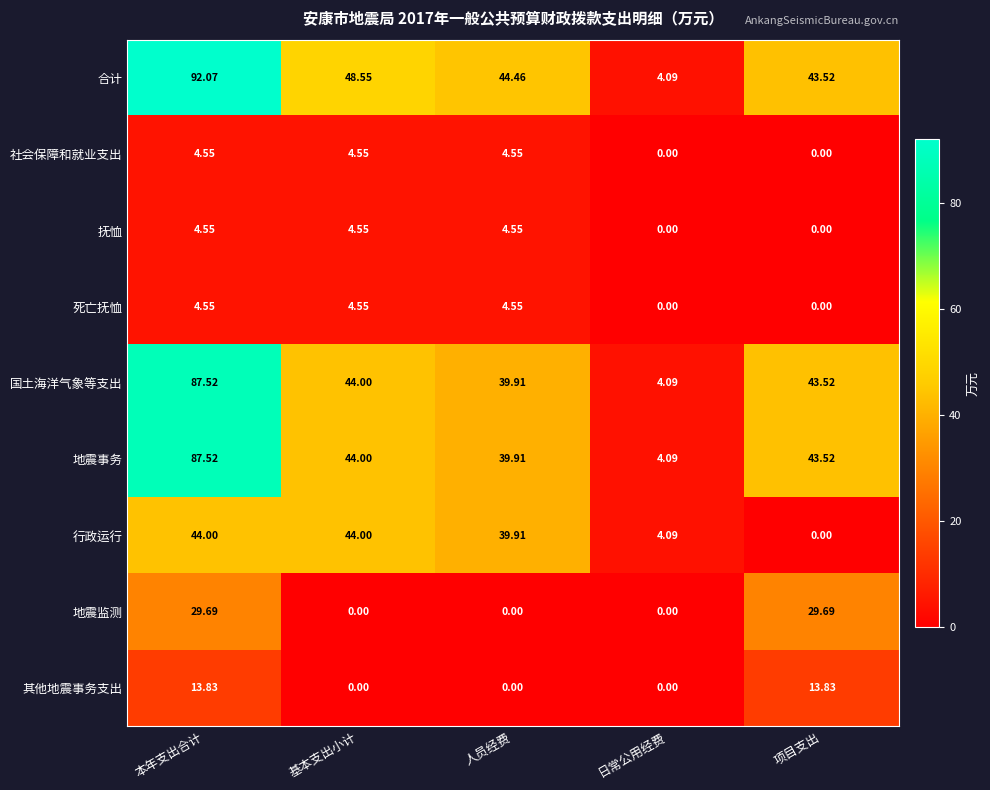

How many values in the 行政运行 series exceed 39?

3